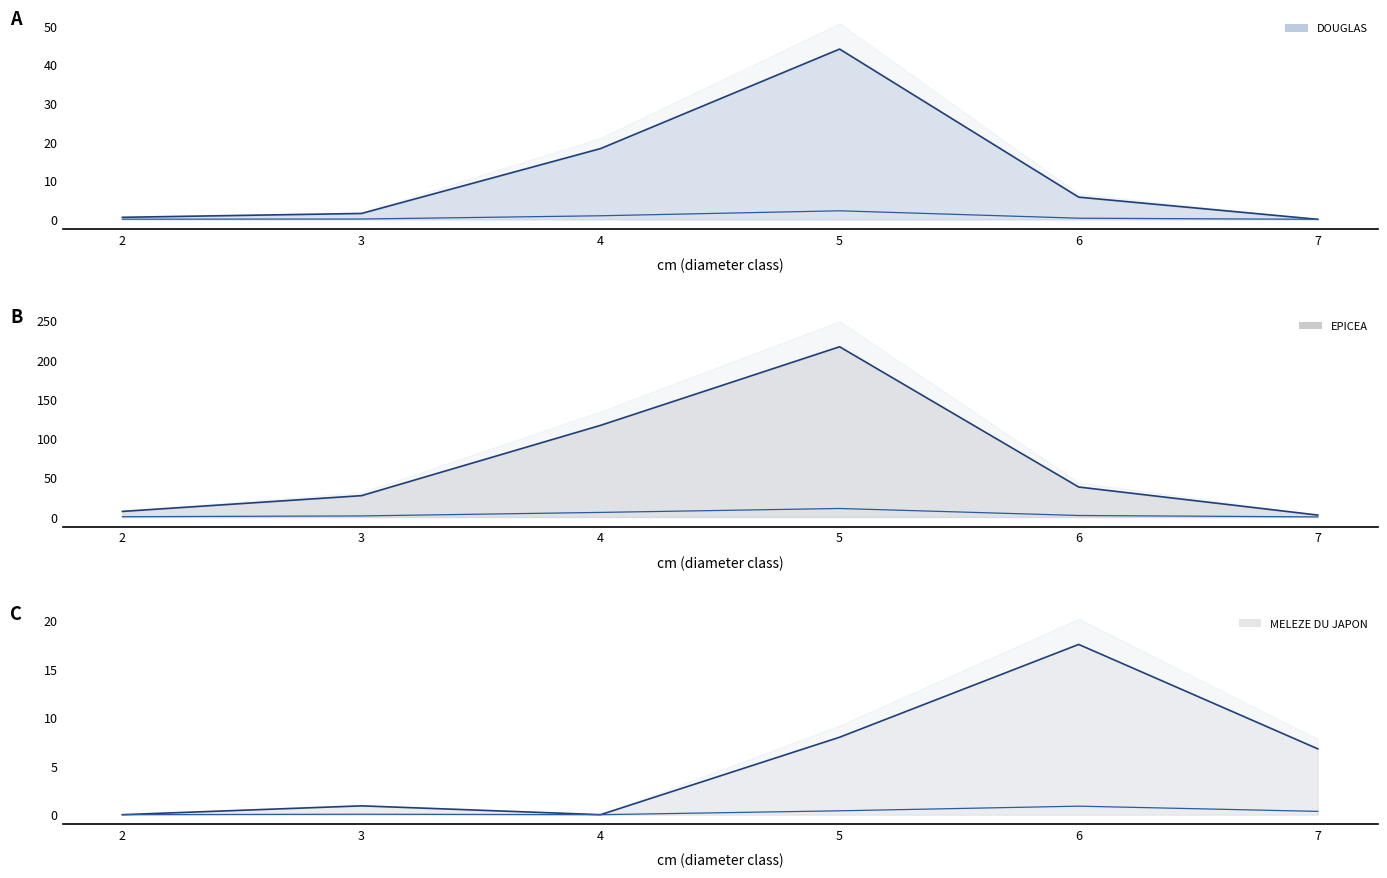

What is the value of the MELEZE DU JAPON line point at the 5th from the left?

17.6